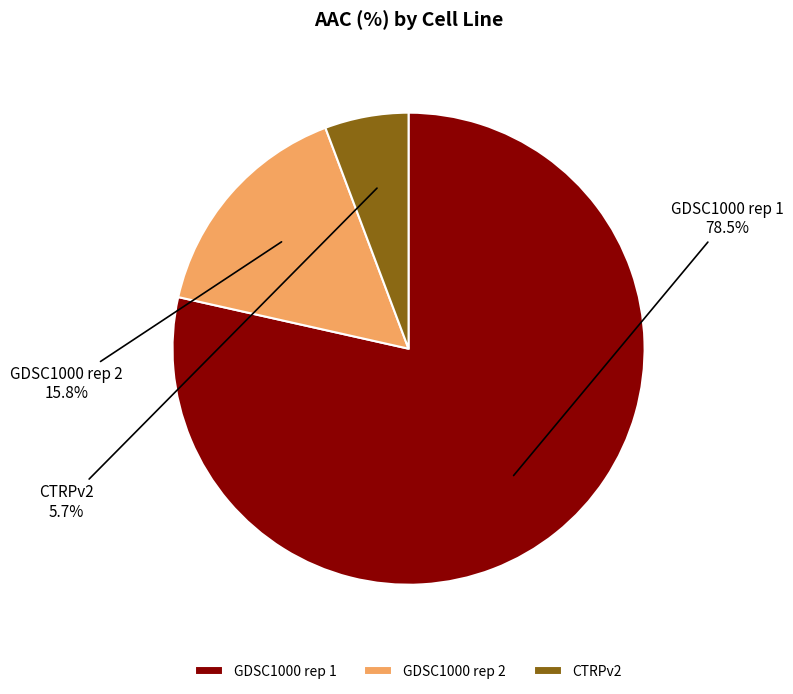

Which has a higher value, GDSC1000 rep 2 or GDSC1000 rep 1?

GDSC1000 rep 1